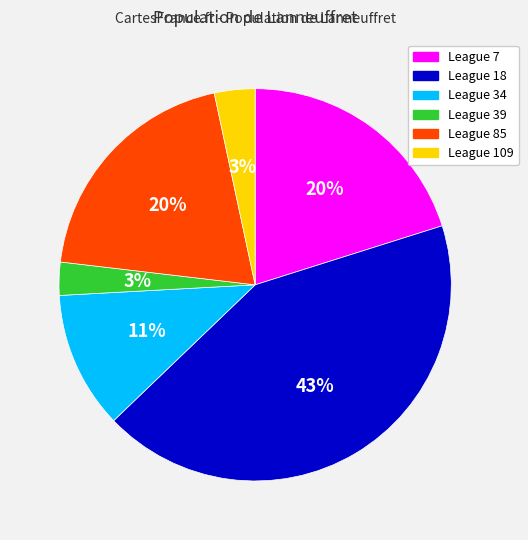

Is there a majority slice in this chart?

No